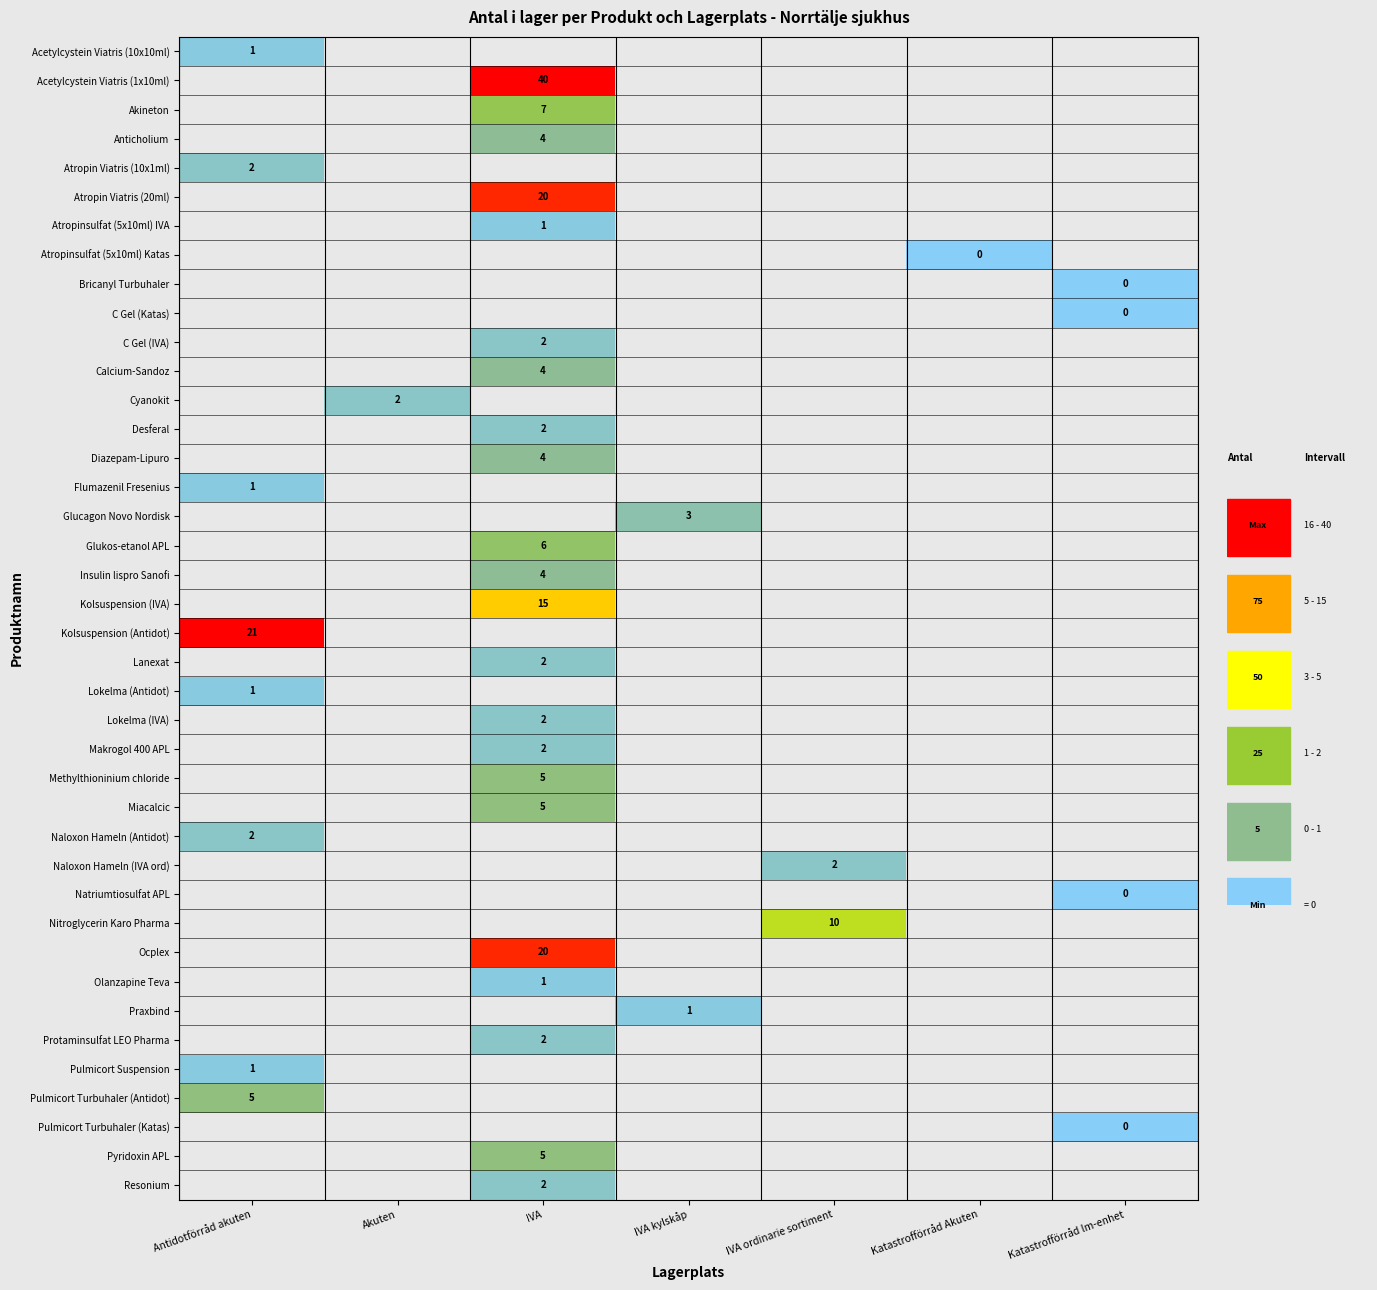

Count the number of data series in this chart.

40